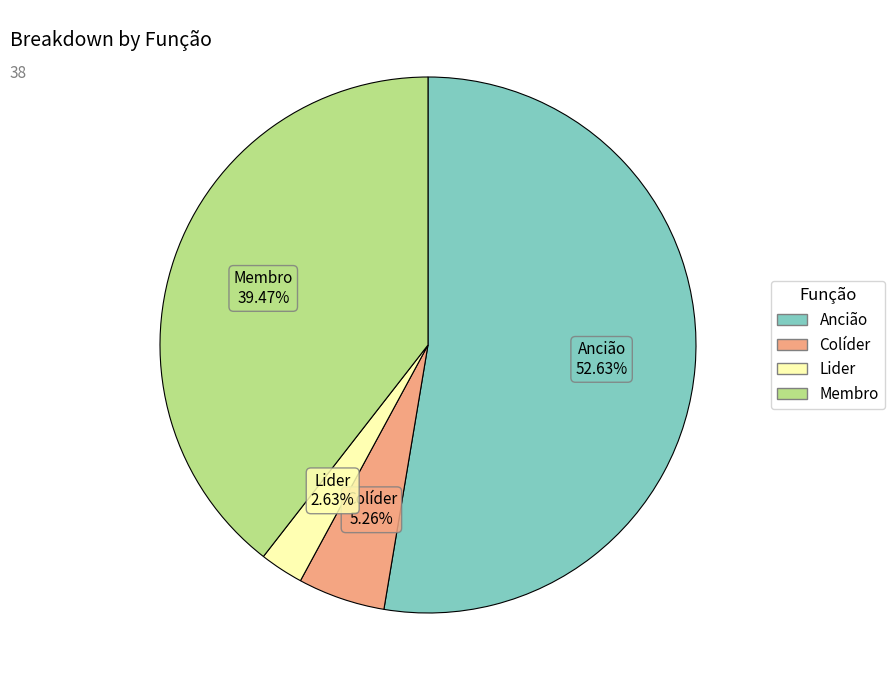

Does Membro account for over 50% of the chart?

No